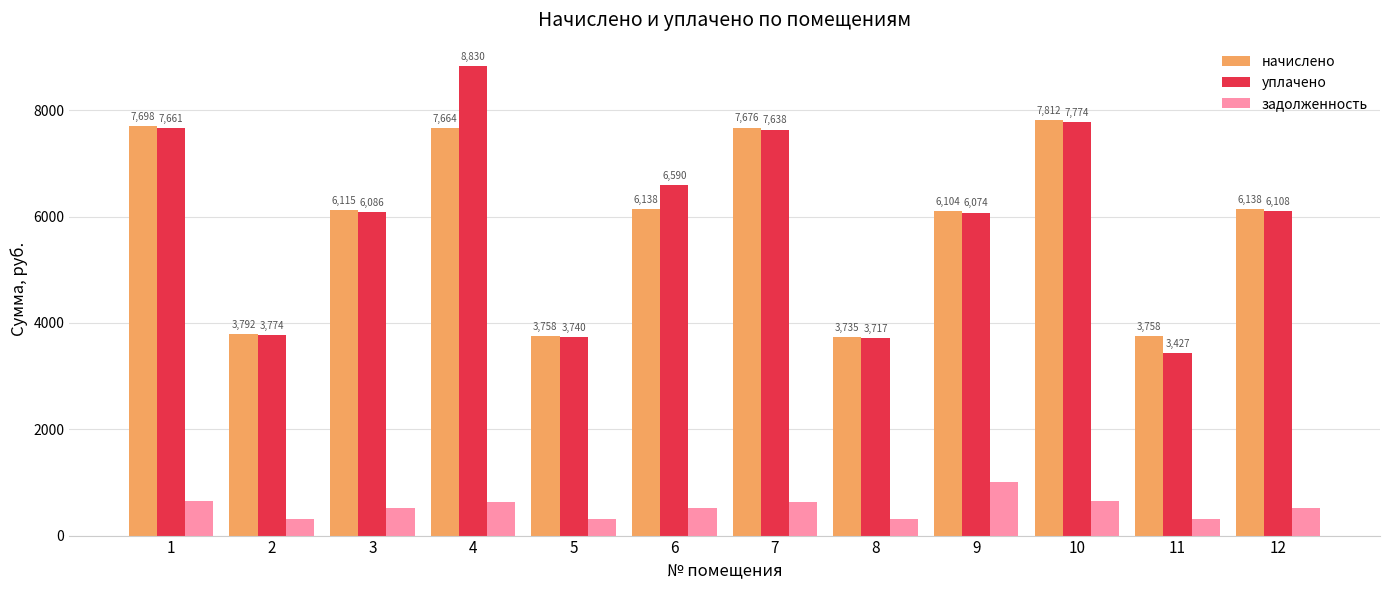

At how many categories does at least one series exceed 2535?

12